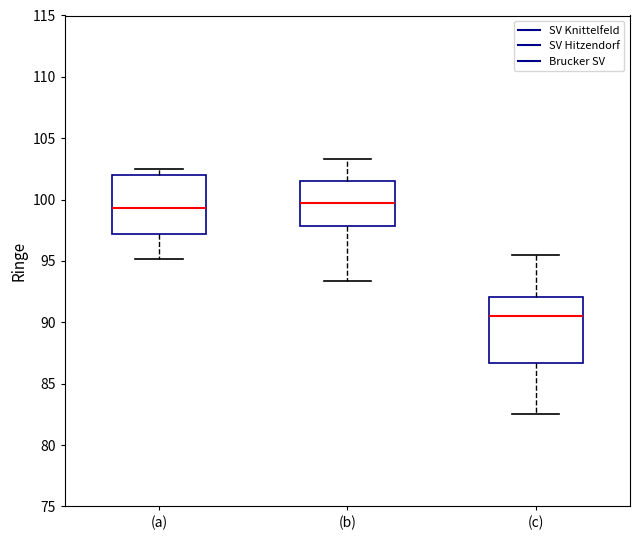

Where does the upper whisker of the box for (c) end on the y-axis? The values are not printed on the chart, so give them approximately, as read against the axis.

95.5